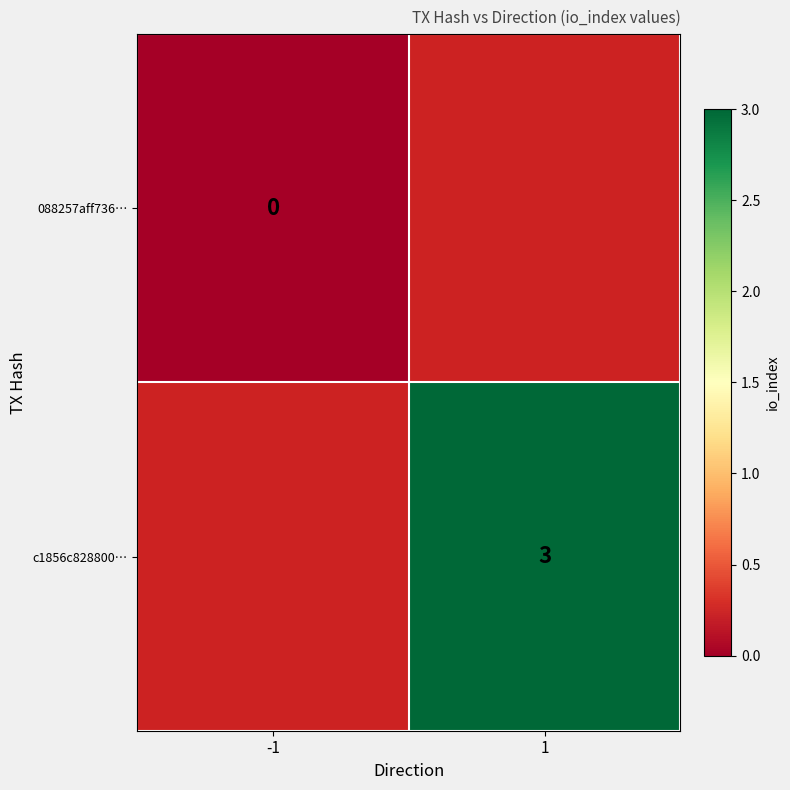

At how many categories does at least one series exceed 2?

1